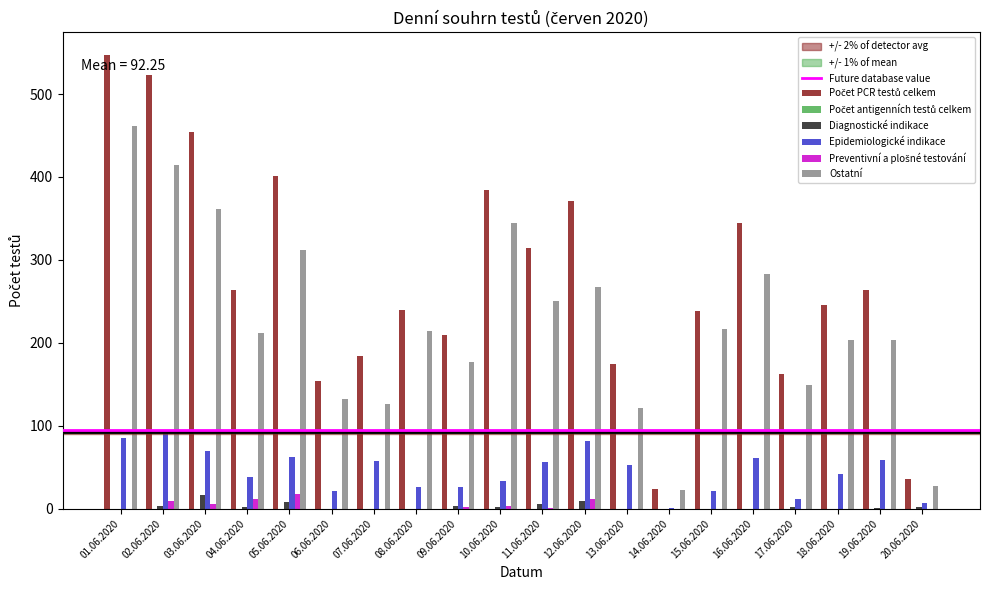

What is the greatest value displayed?

547